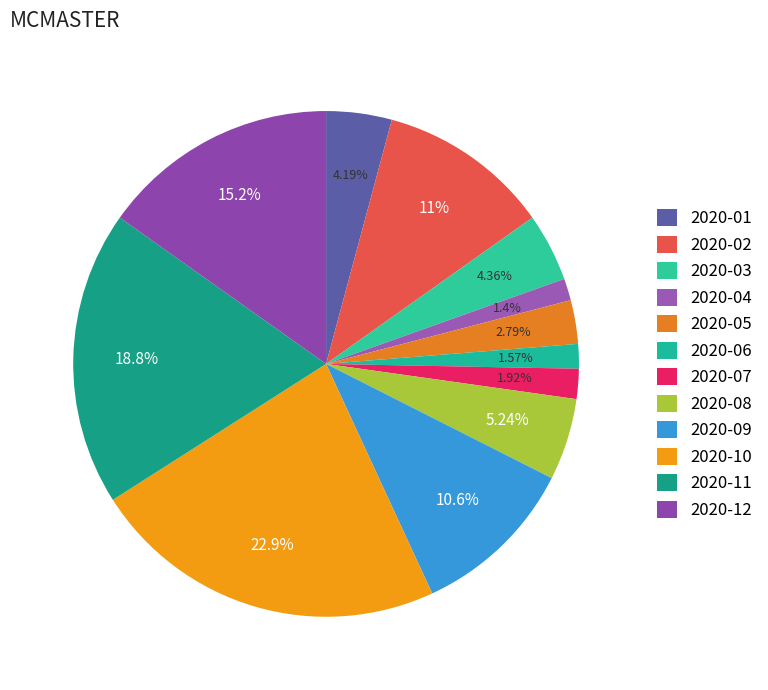

How many segments does this pie chart have?

12